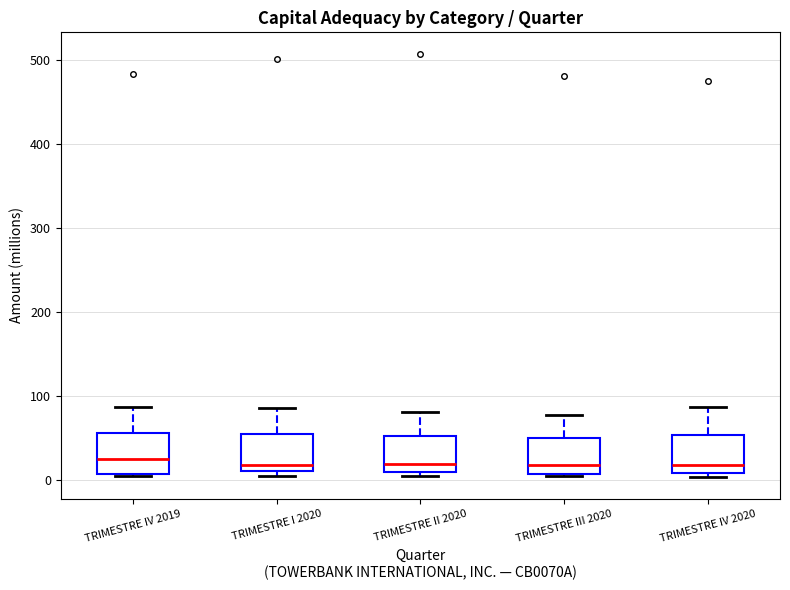

Reading left to right, transcribe this box plot: for each box, give where its median line is, the range the box spans, and where its two whiskers end, as read against the y-axis. The values are not printed on the chart, so give them approximately, as read against the axis.

TRIMESTRE IV 2019: median 30, box 10 to 60, whiskers 10 to 90
TRIMESTRE I 2020: median 20, box 10 to 50, whiskers 0 to 90
TRIMESTRE II 2020: median 20, box 10 to 50, whiskers 0 to 80
TRIMESTRE III 2020: median 20, box 10 to 50, whiskers 0 to 80
TRIMESTRE IV 2020: median 20, box 10 to 50, whiskers 0 to 90